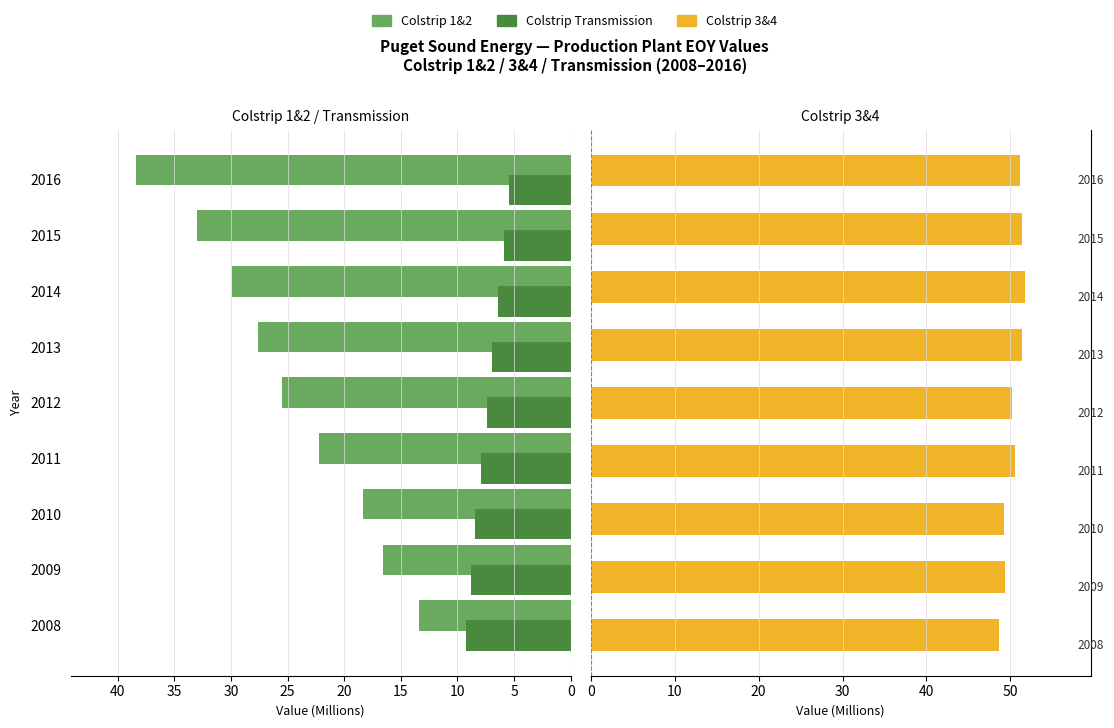

What is the smallest value displayed?

5.4